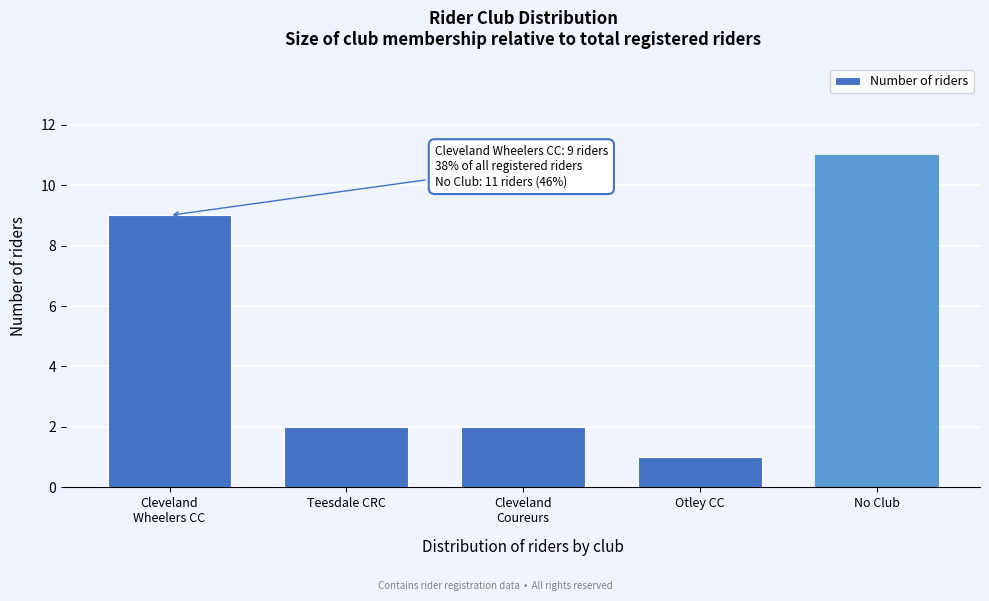

Reading left to right, what are all the values shown in this chart?

9	2	2	1	11